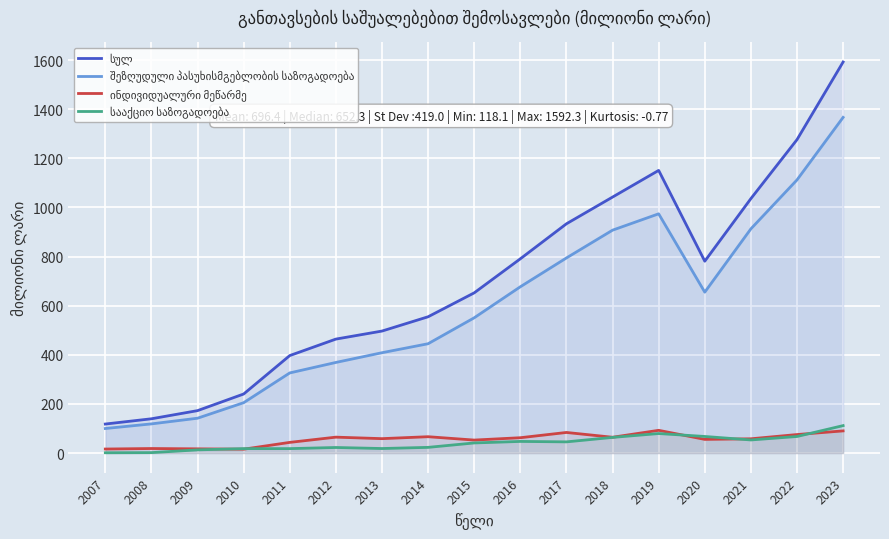

What is the highest value of the ინდივიდუალური მეწარმე series?

92.5